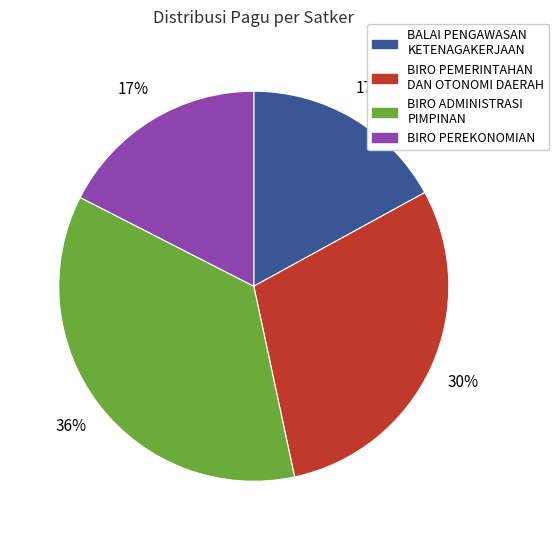

To the nearest percent, what is the average slice percentage?

25%